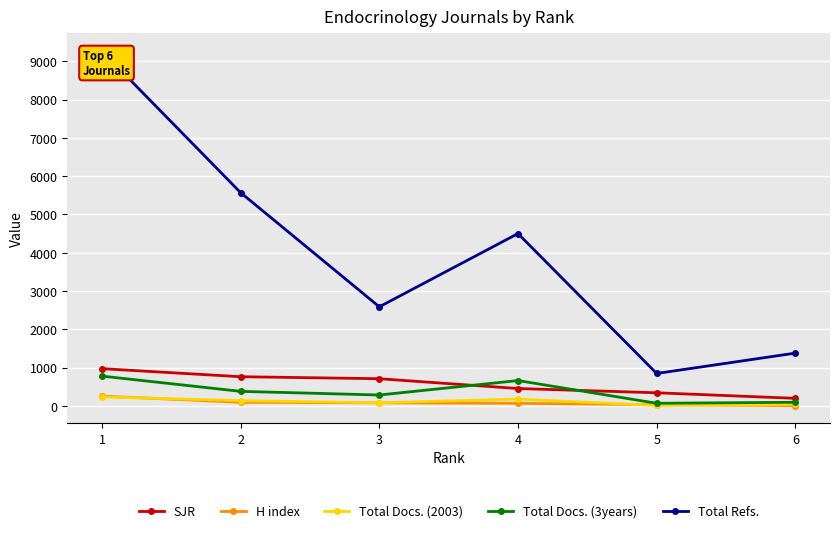

The Total Docs. (3years) series shows 179 at 6. True or false?

False